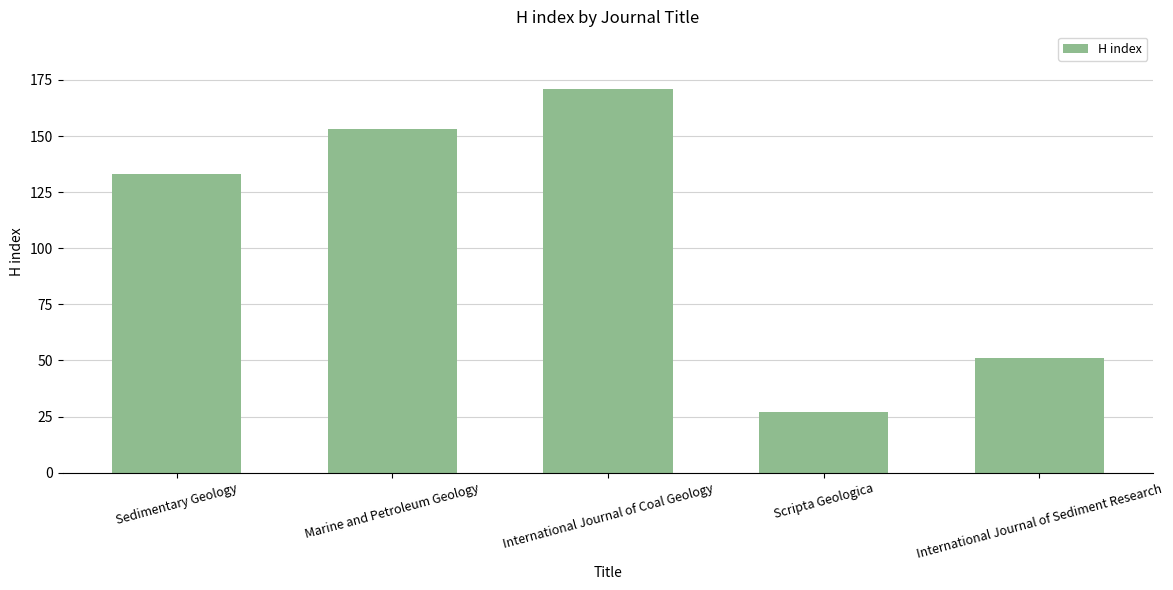

The value at Sedimentary Geology is 39. True or false?

False